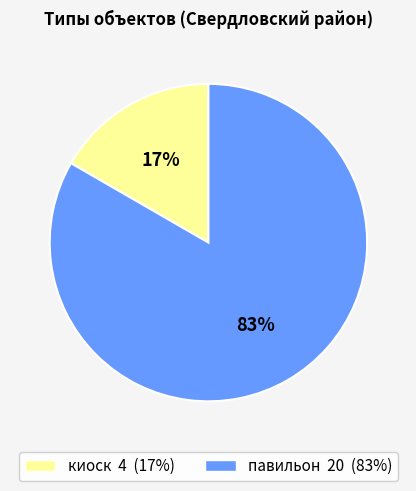

To the nearest percent, what is the average slice percentage?

50%